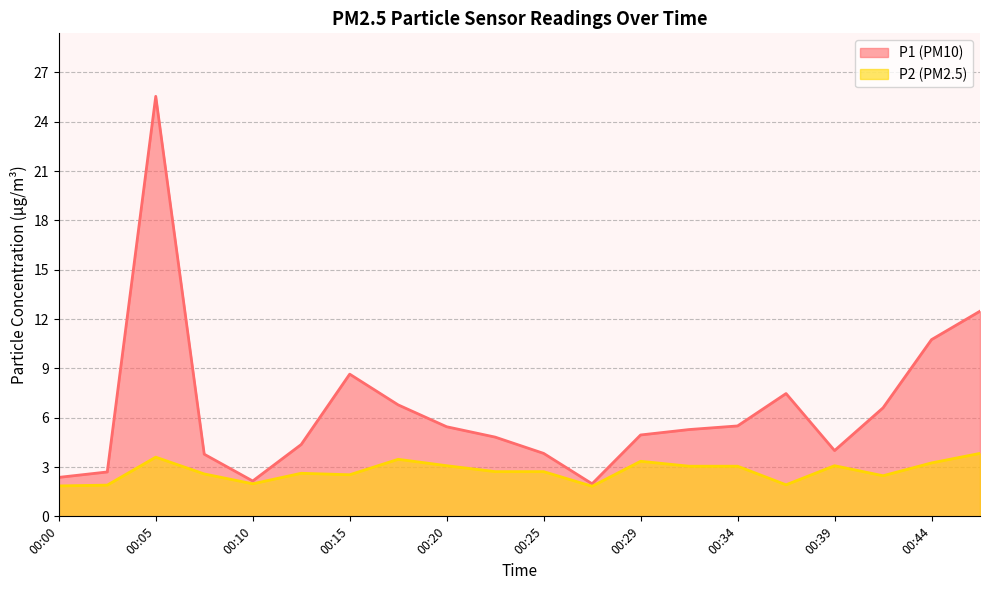

How many categories are shown in the chart?

20